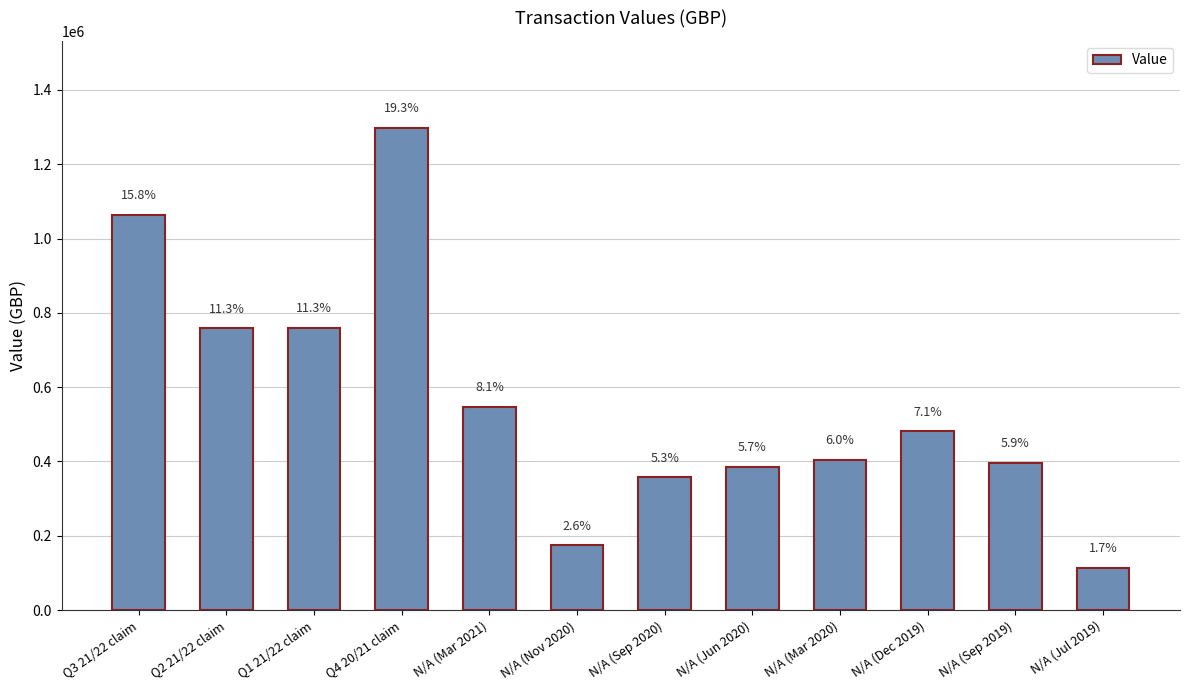

How many bars are there in total?

12